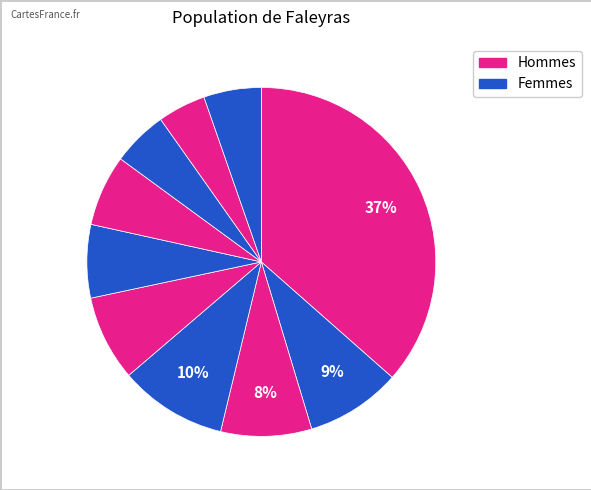

How many segments does this pie chart have?

10